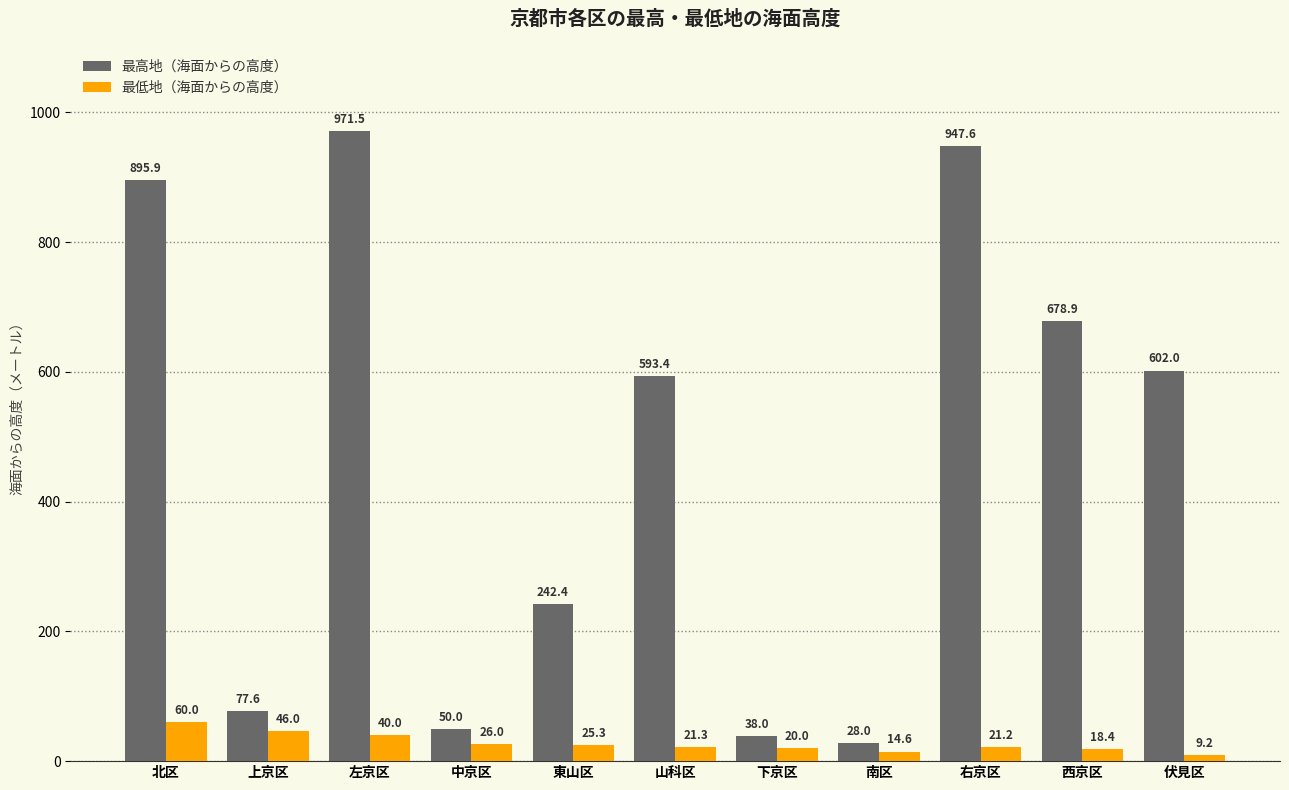

The value of 最高地（海面からの高度） at 北区 is 306.7. True or false?

False